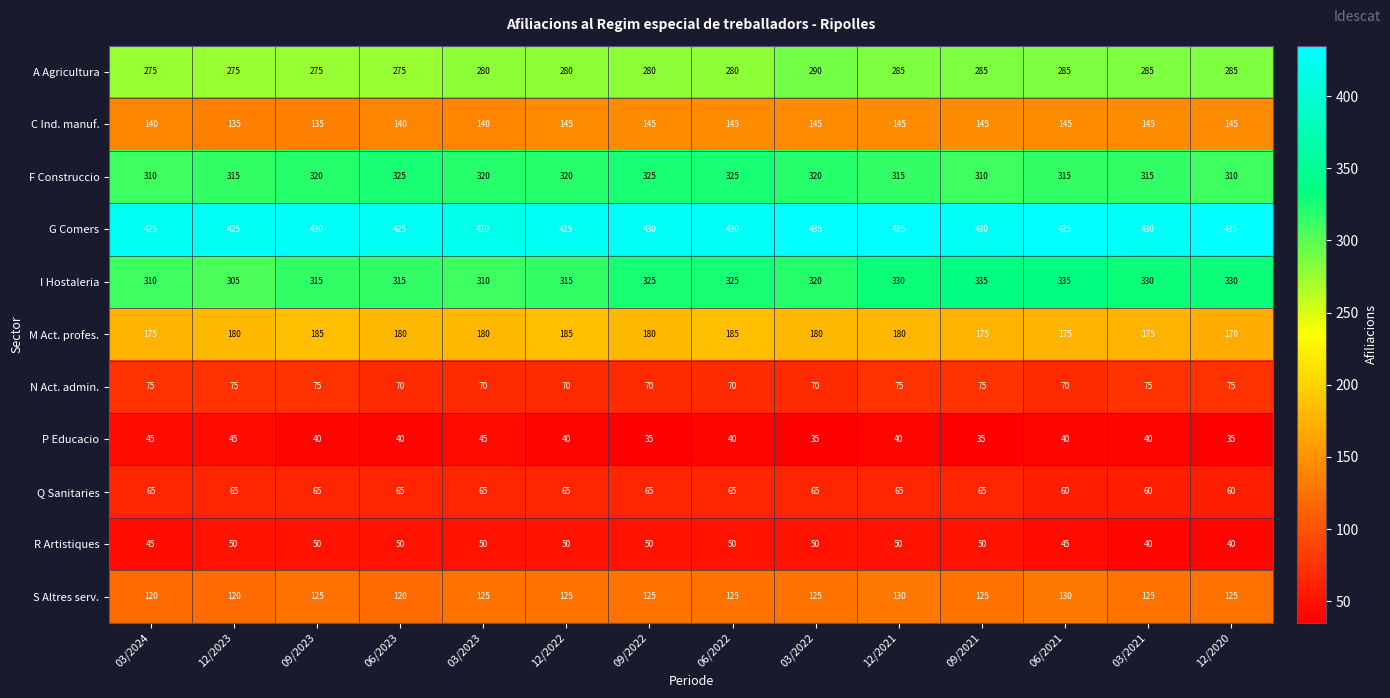

What is the minimum value for R Artistiques?

40